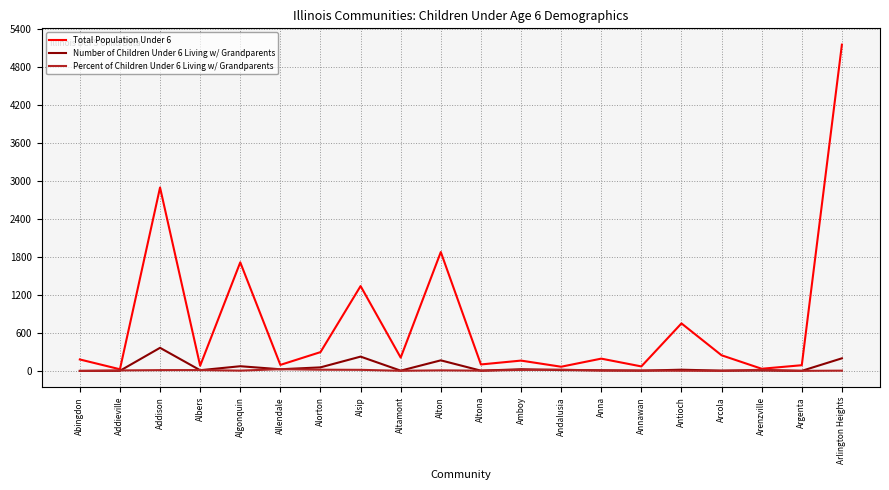

True or false: Total Population Under 6 has a value of 5157.0 at Arlington Heights.

True